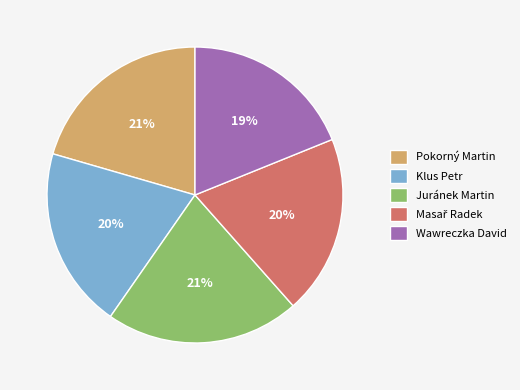

To the nearest percent, what is the difference between the largest and smallest slice percentages?

2%